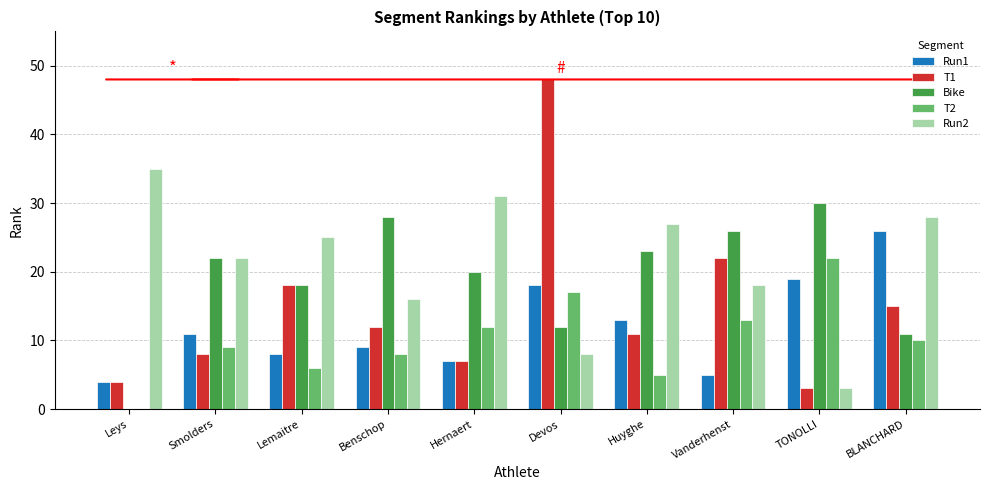

Reading left to right, transcribe all the data shown in this chart.

Run1: 4	11	8	9	7	18	13	5	19	26
T1: 4	8	18	12	7	48	11	22	3	15
Bike: 0	22	18	28	20	12	23	26	30	11
T2: 0	9	6	8	12	17	5	13	22	10
Run2: 35	22	25	16	31	8	27	18	3	28